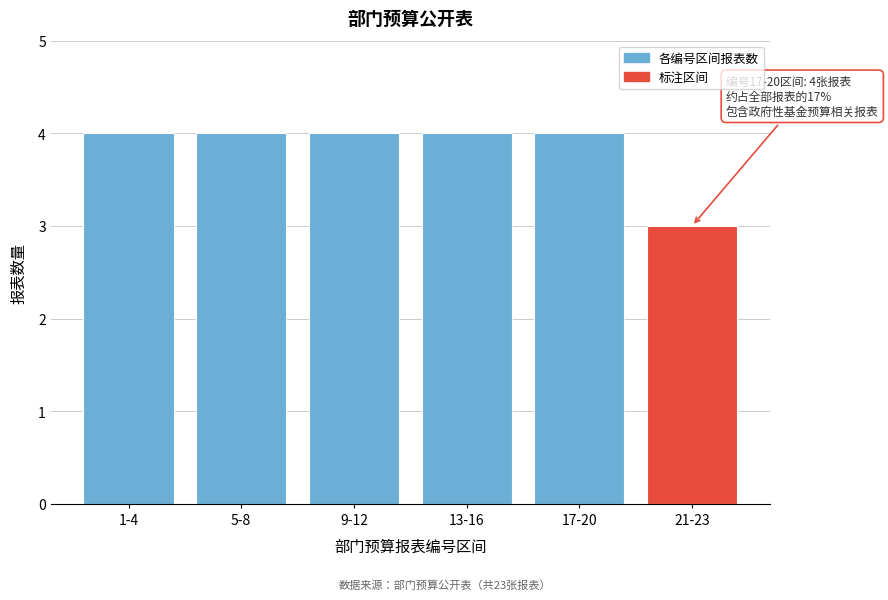

Reading left to right, what are all the values shown in this chart?

1-4=4	5-8=4	9-12=4	13-16=4	17-20=4	21-23=3